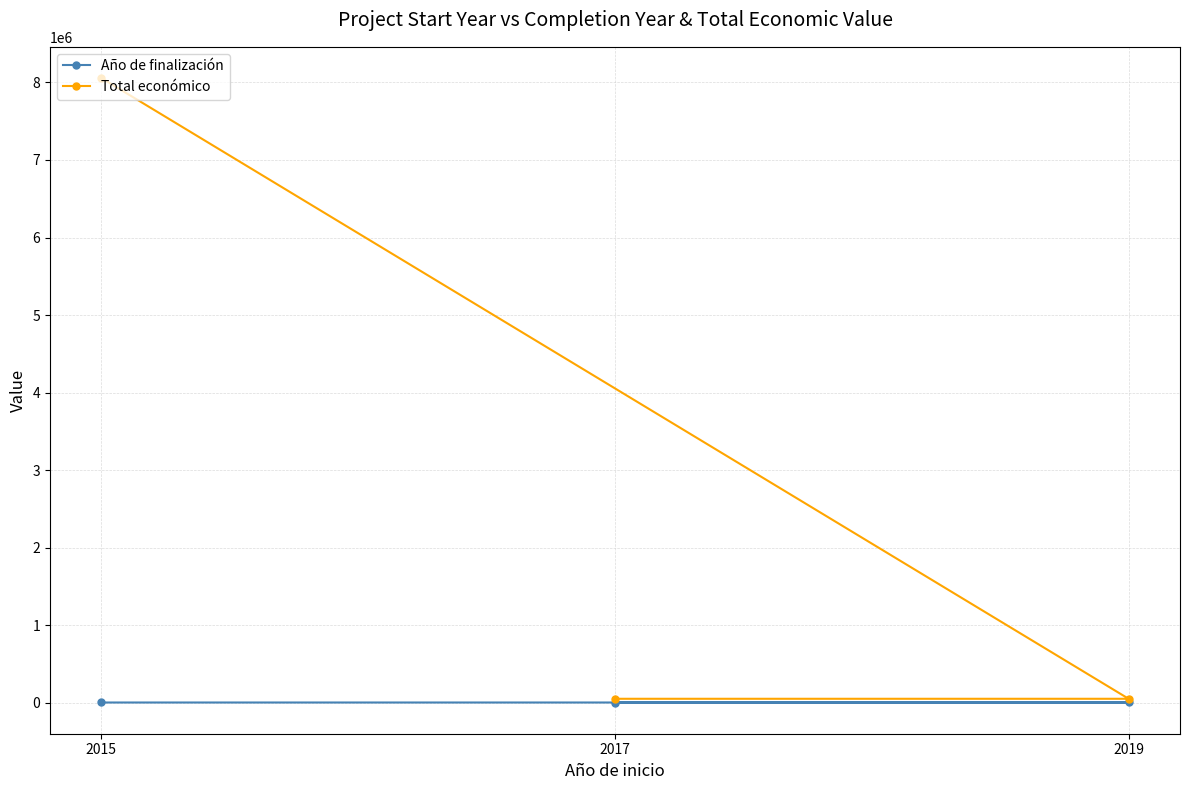

At which label does Año de finalización first exceed 2019?

2015